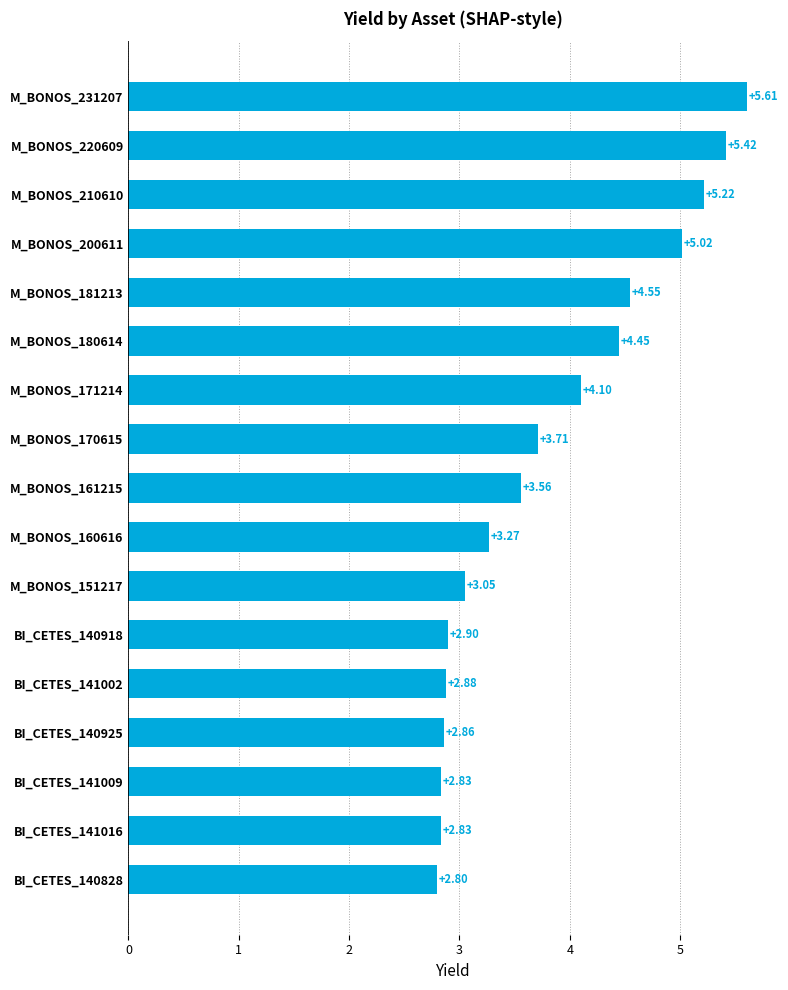

What is the difference between the maximum and minimum values?

2.8